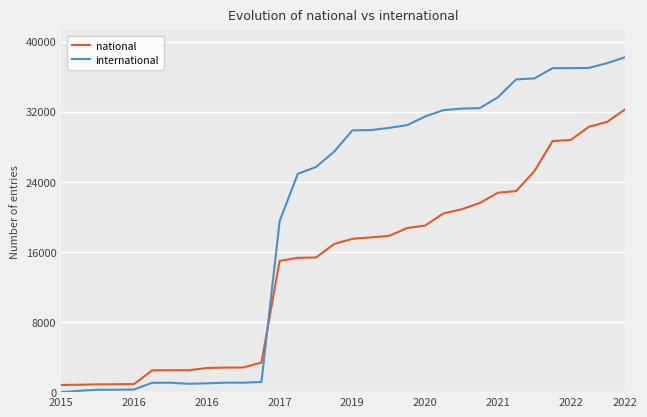

Which series has the largest range (max minus min)?

international